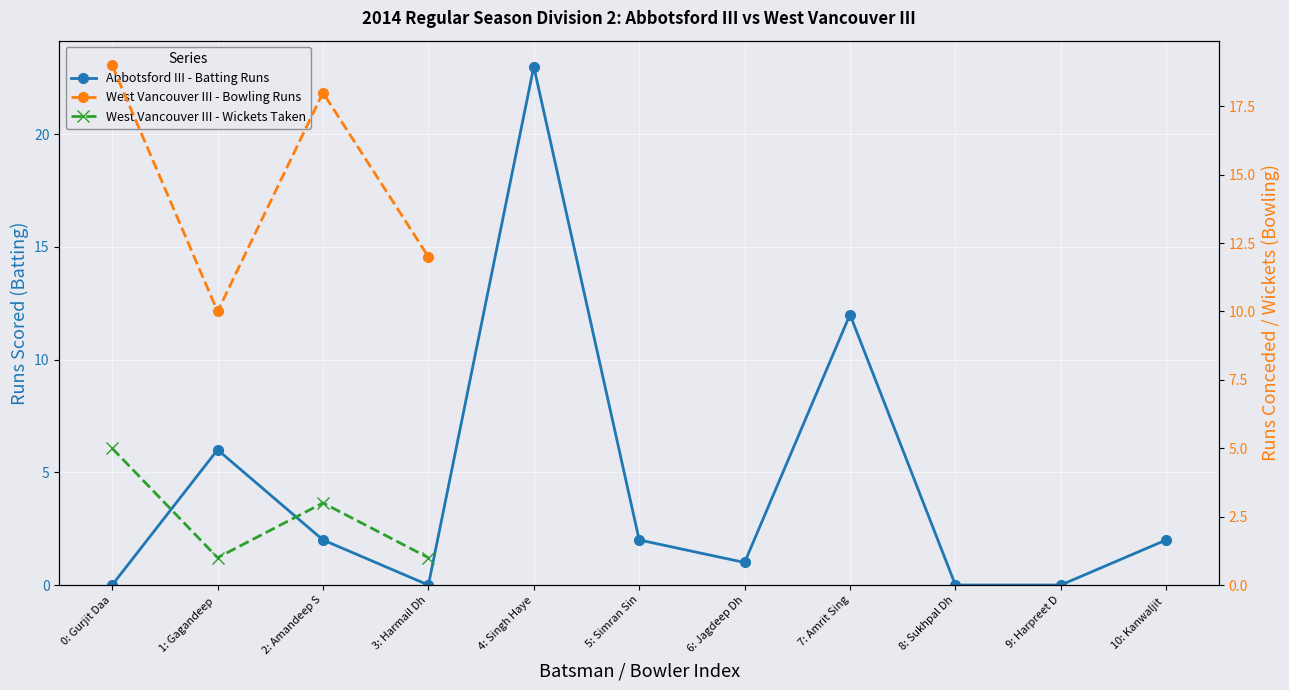

What is the difference between the maximum and minimum values?

23